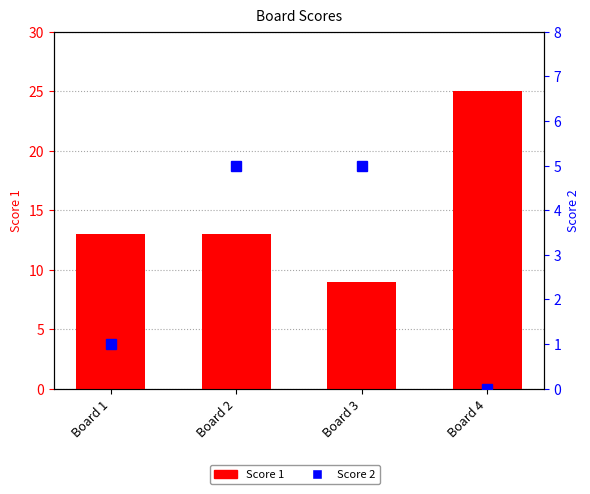

How many series are shown in this chart?

2